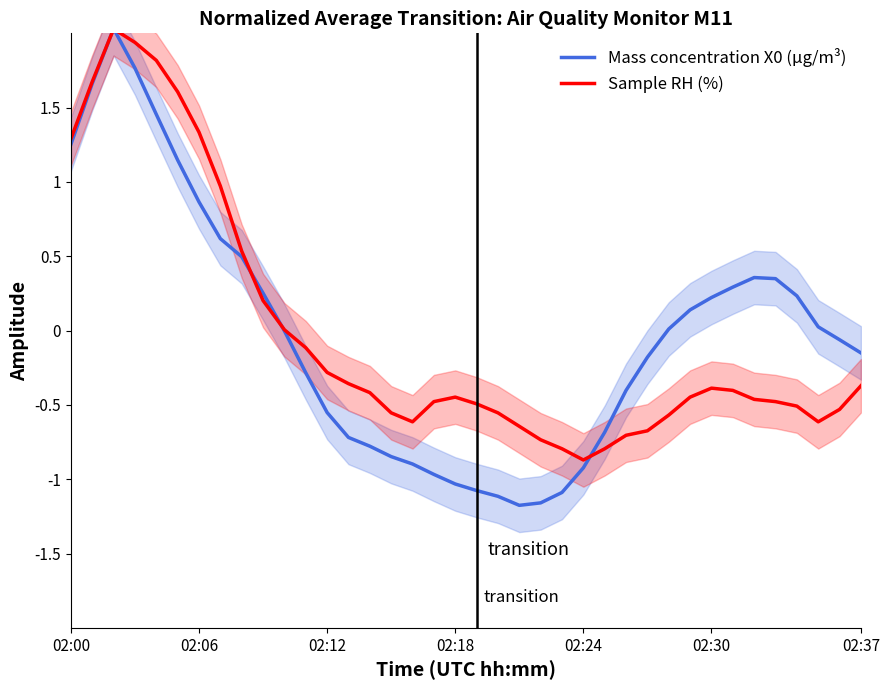

What is the greatest value displayed?

2.0